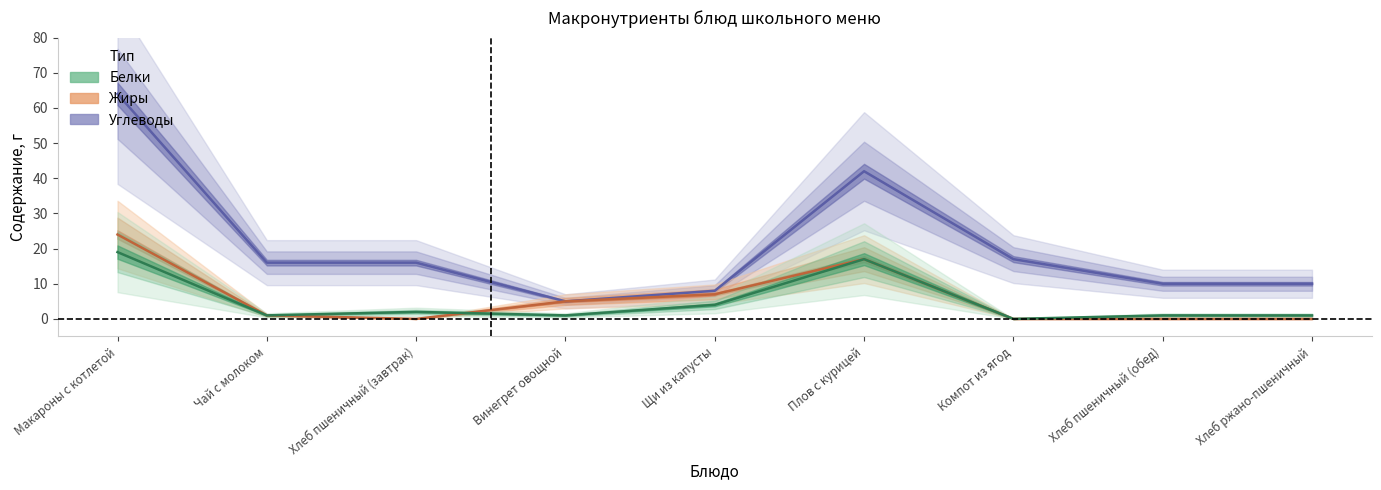

True or false: Углеводы has a value of 16 at Хлеб ржано-пшеничный.

False